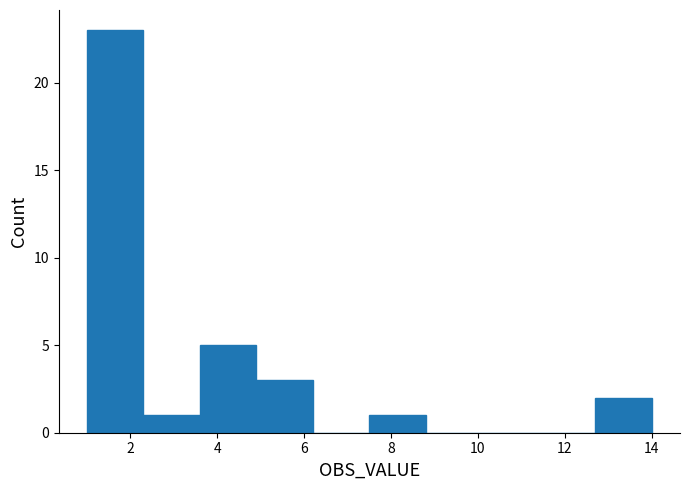

Reading left to right, transcribe this chart: for each bar, give the range it covers on the x-axis and its height. Neither the bar edges nor the heights are printed on the chart, so give them approximately, as read against the axes.

1.0 to 2.3: 23
2.3 to 3.6: 1
3.6 to 4.9: 5
4.9 to 6.2: 3
6.2 to 7.5: 0
7.5 to 8.8: 1
8.8 to 10.1: 0
10.1 to 11.4: 0
11.4 to 12.7: 0
12.7 to 14.0: 2